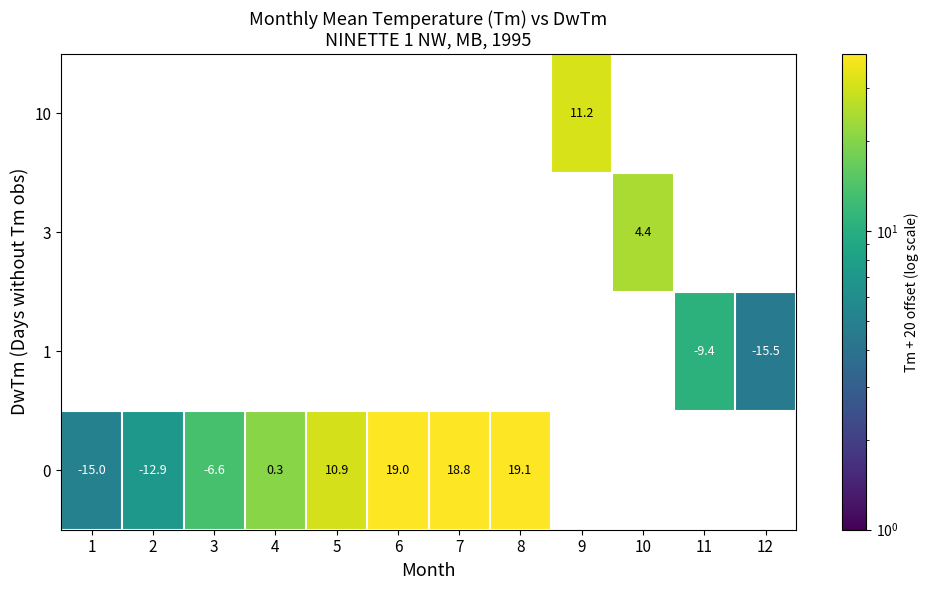

Count the number of data series in this chart.

4